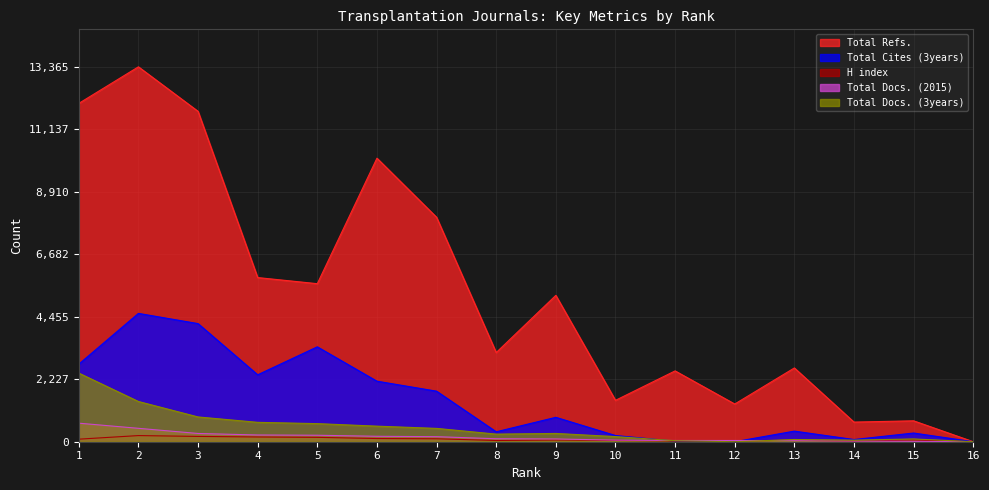

What value does the Total Cites (3years) series have at 15, to the nearest 100?

300